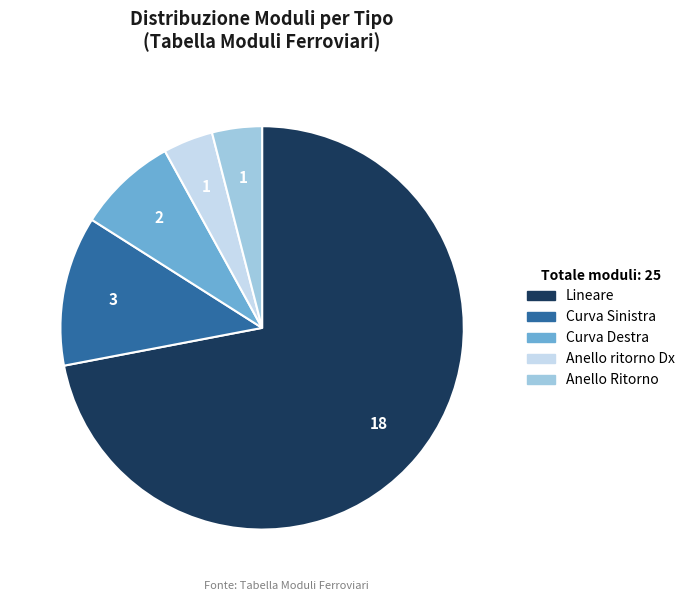

Is Curva Destra the majority of the pie?

No